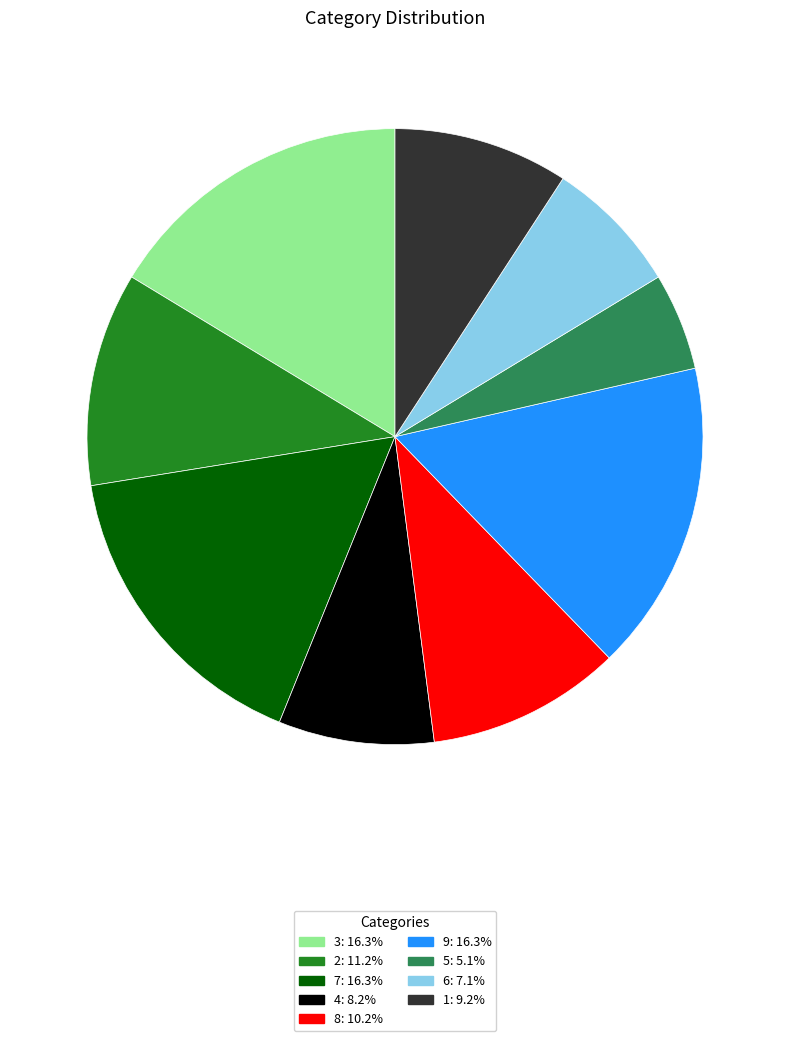

Is there a majority slice in this chart?

No